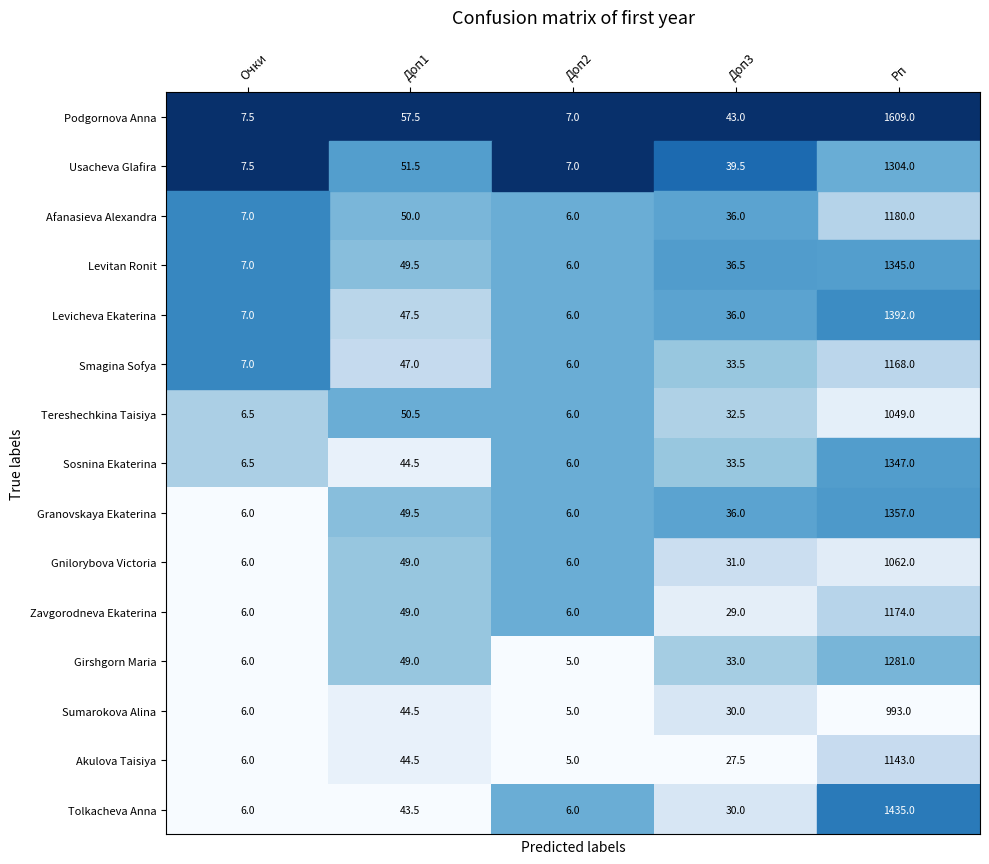

Read the Granovskaya Ekaterina value at Доп2.

6.0